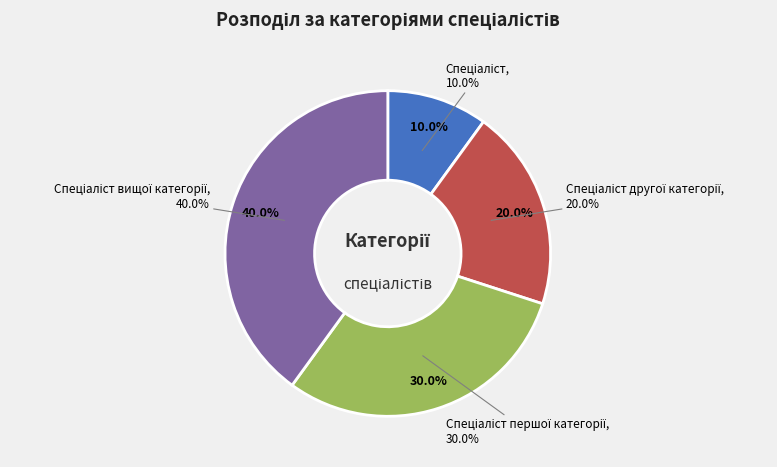

What portion of the pie excludes Спеціаліст вищої категорії?

60.0%